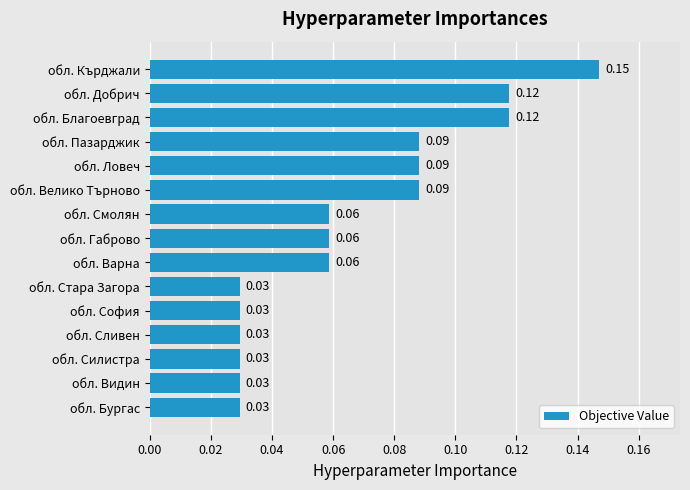

What is the sum of all values?

1.0